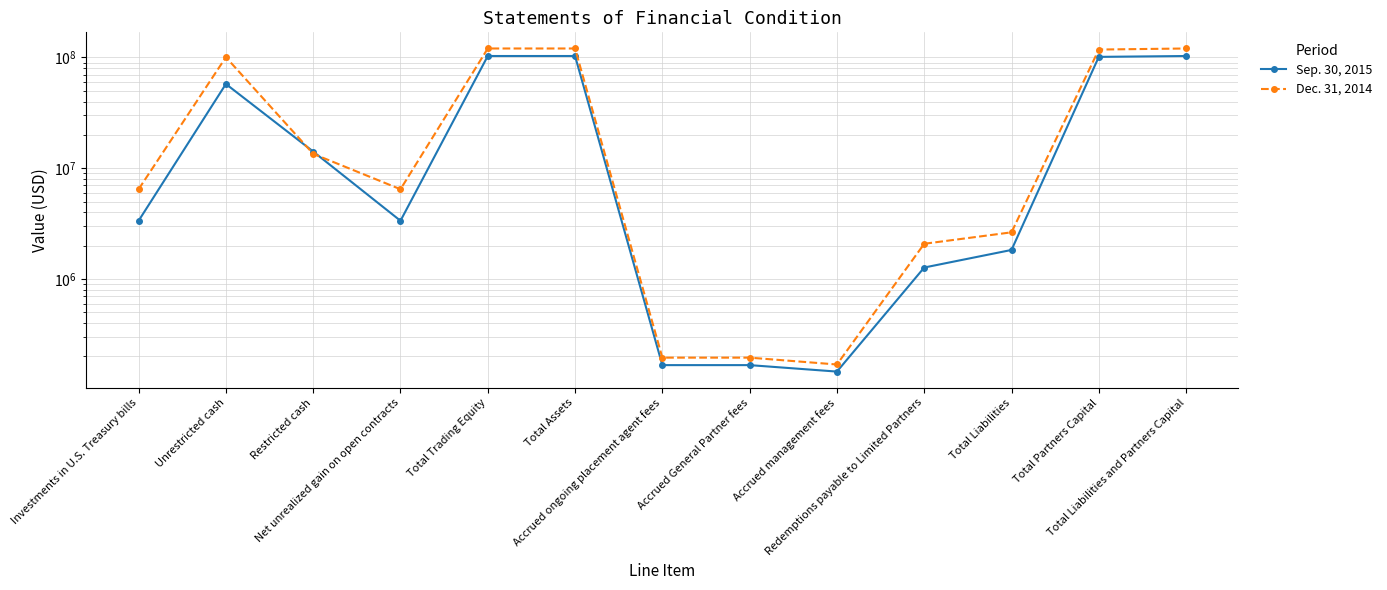

Which category has the highest value in the Dec. 31, 2014 series?

Total Assets